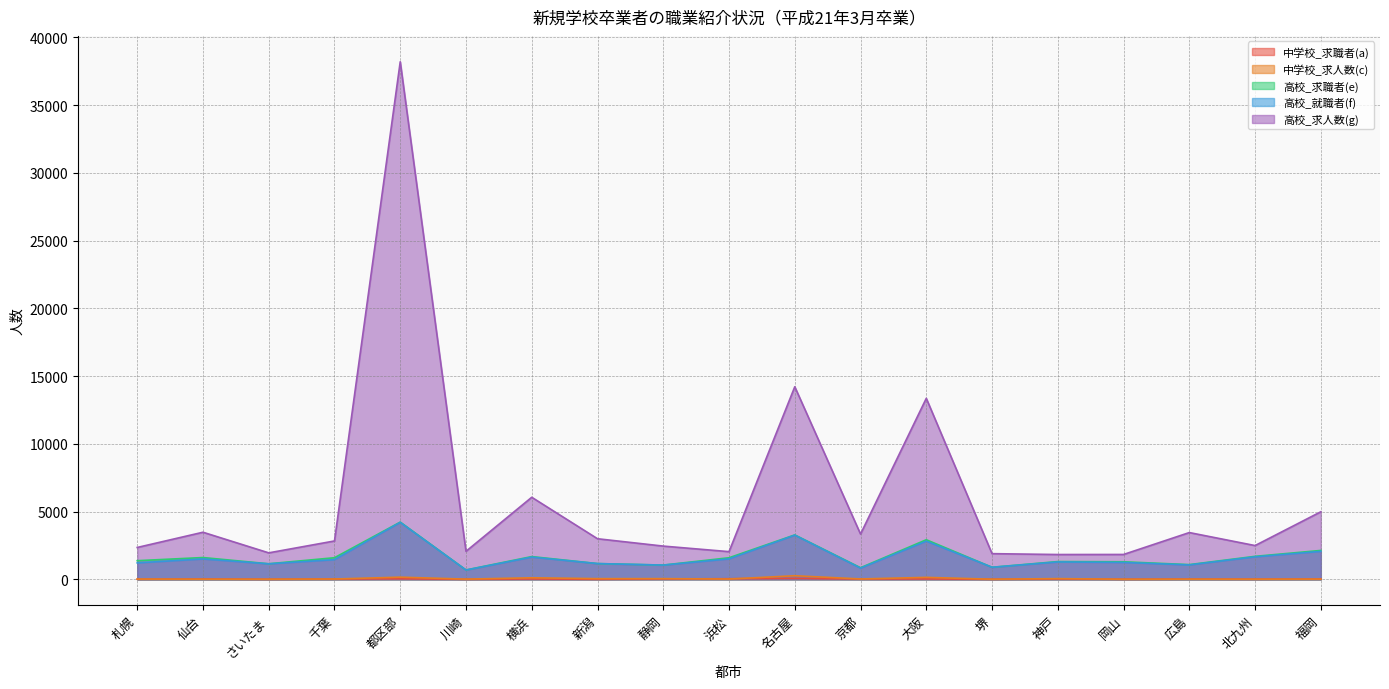

What is the value of the 中学校_求職者(a) point at the 13th from the left?

29